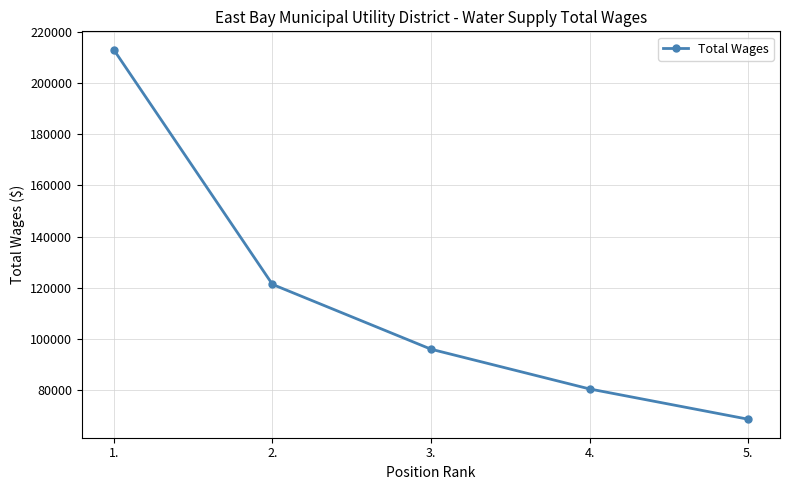

What is the average value?

115848